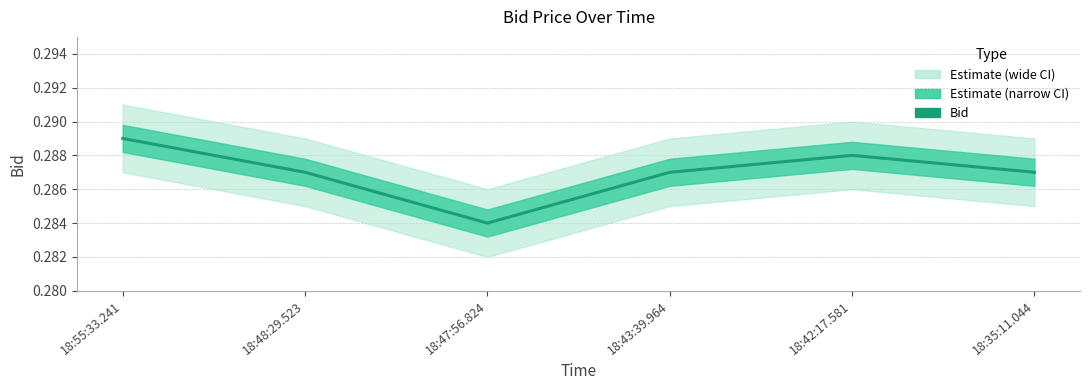

At which category does the data reach its first local valley?

18:47:56.824